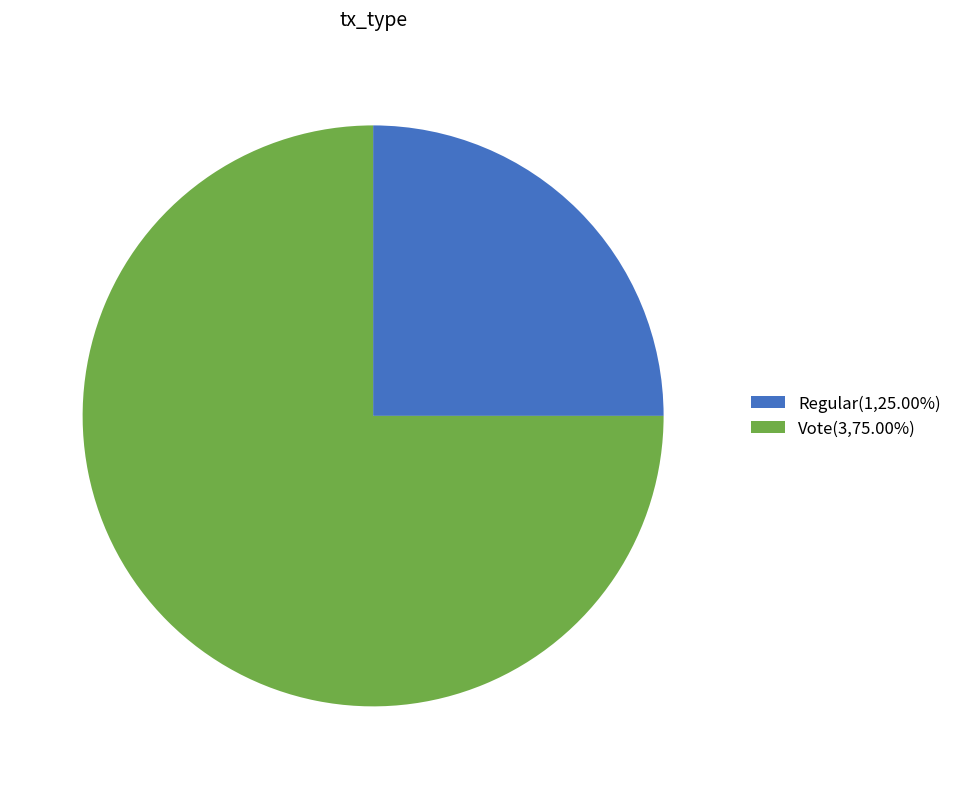

Count the number of slices in the pie.

2